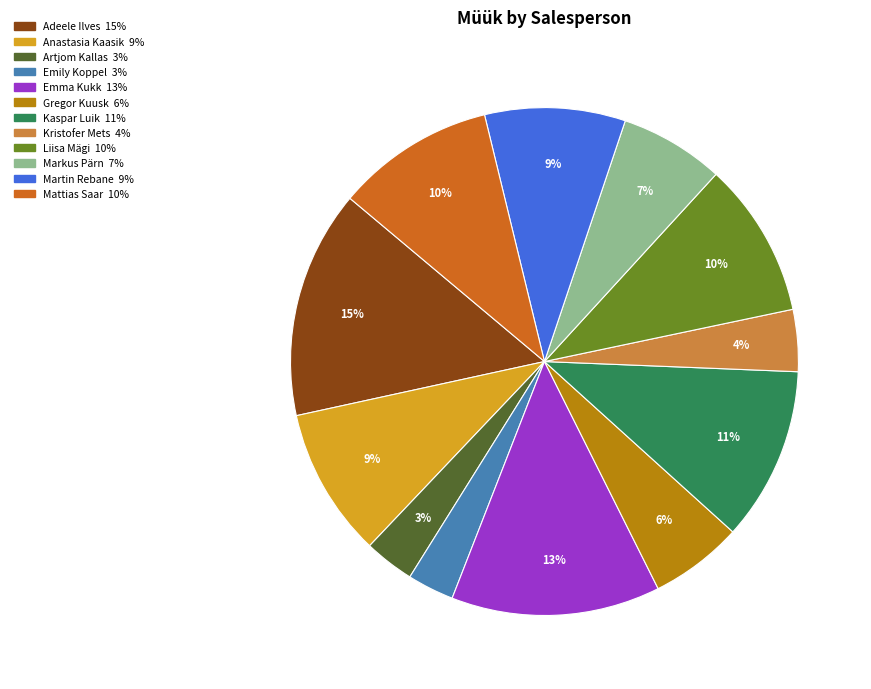

What percentage is the Anastasia Kaasik slice, to the nearest percent?

9%